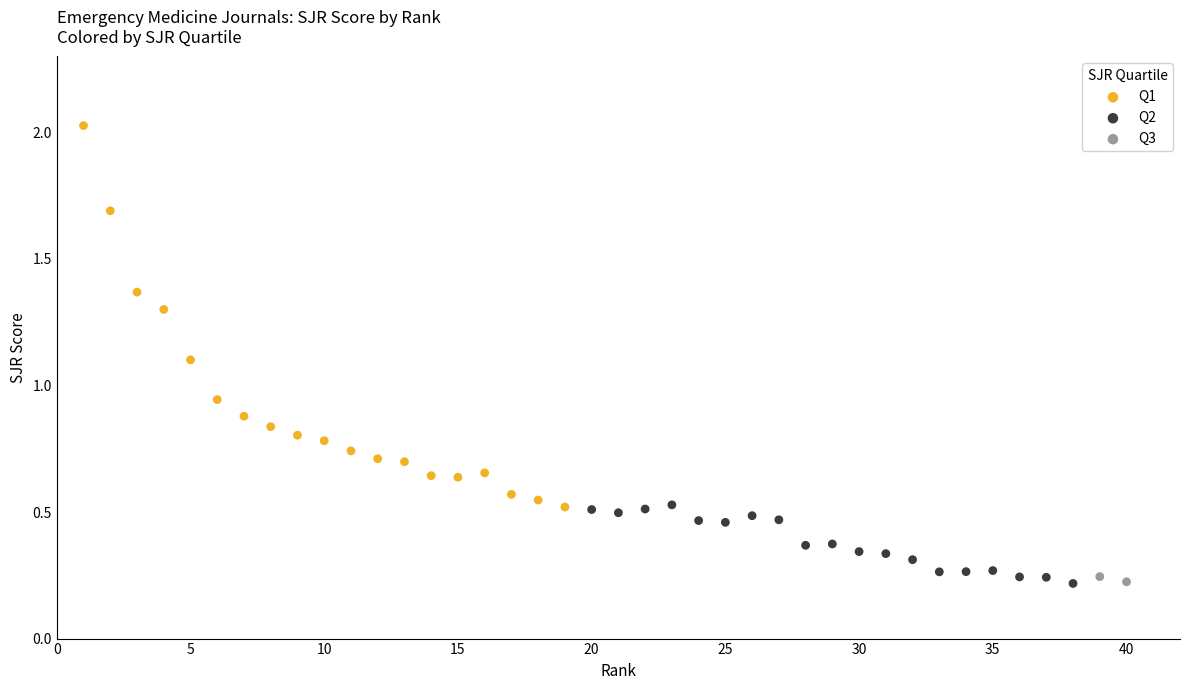

What are all the series names shown in the legend?

Q1, Q2, Q3